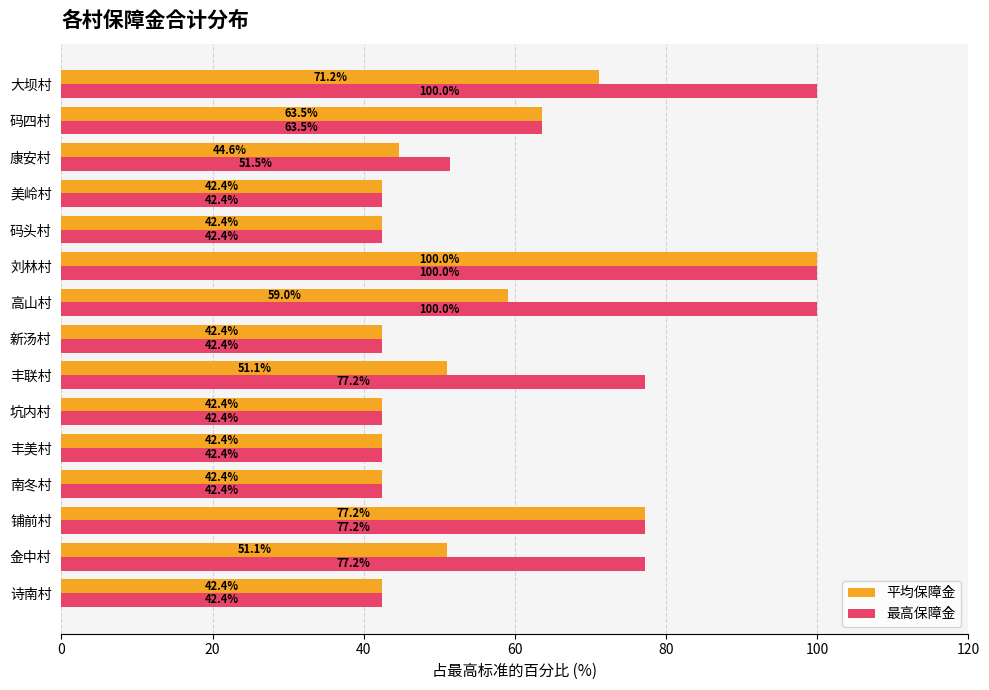

What is the difference between the maximum and minimum values in the 最高保障金 series?

57.6